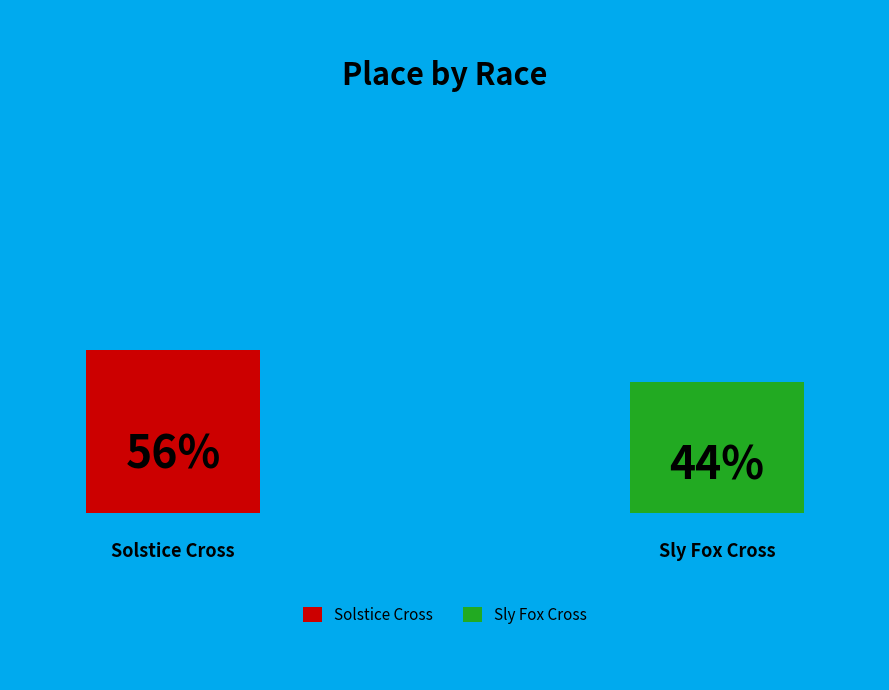

Does Solstice Cross represent more than half of the total?

Yes